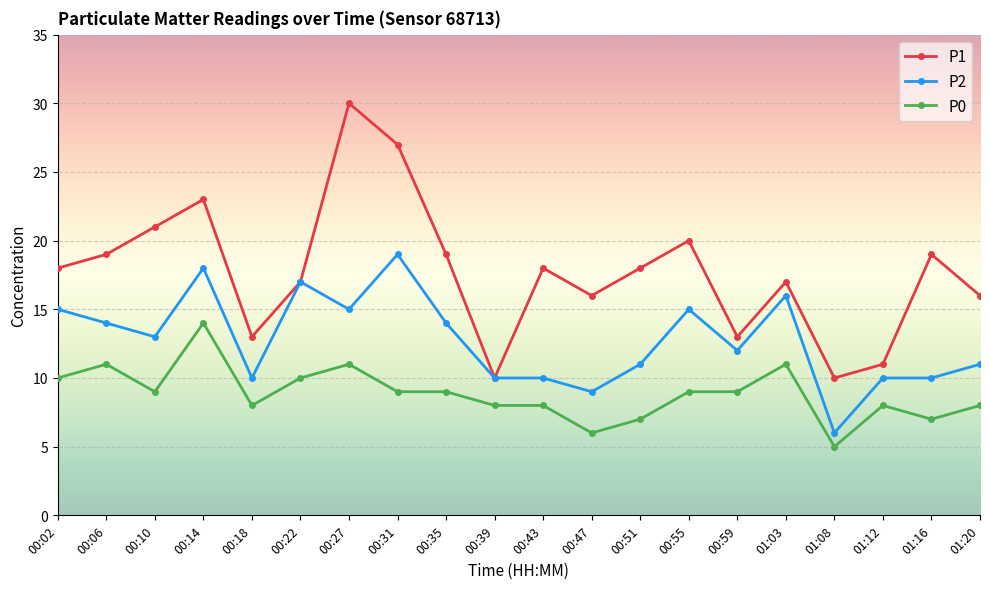

Rank the series at 00:35 from lowest to highest value.

P0, P2, P1